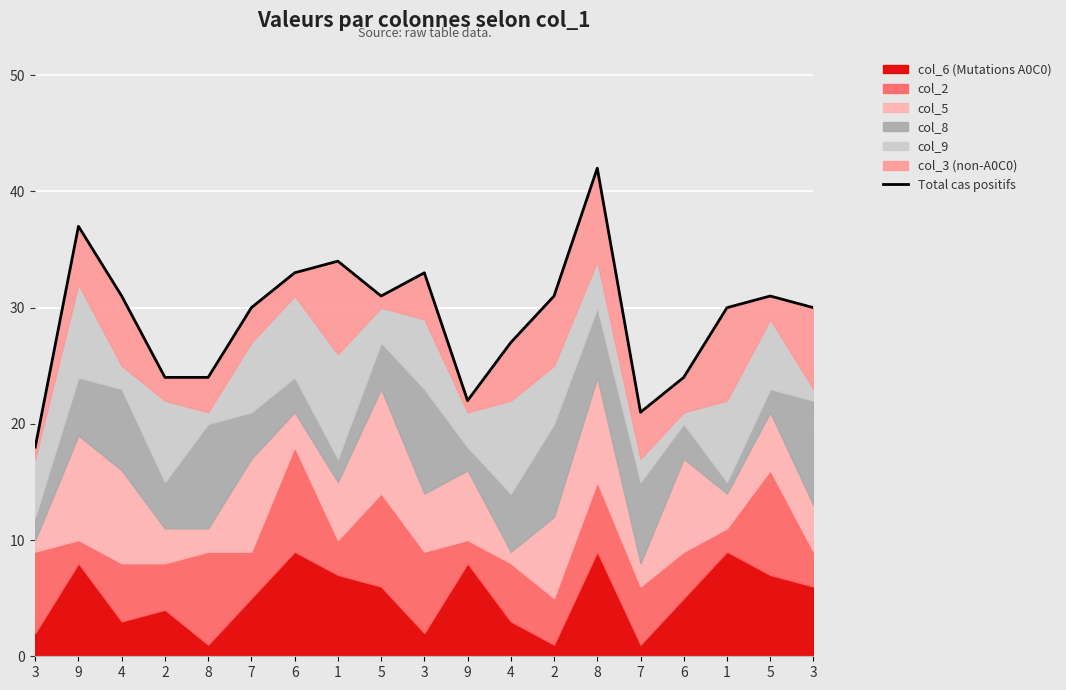

What is the value of the 3rd point from the left?

31